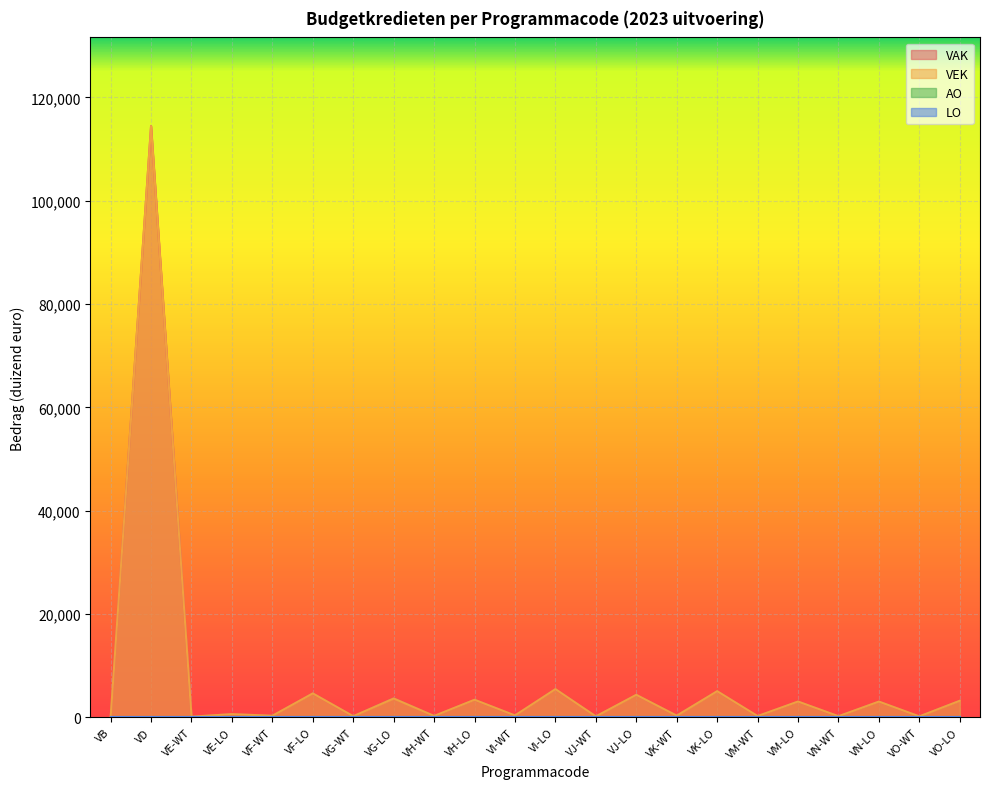

Does the chart display data point markers on the line(s)?

No